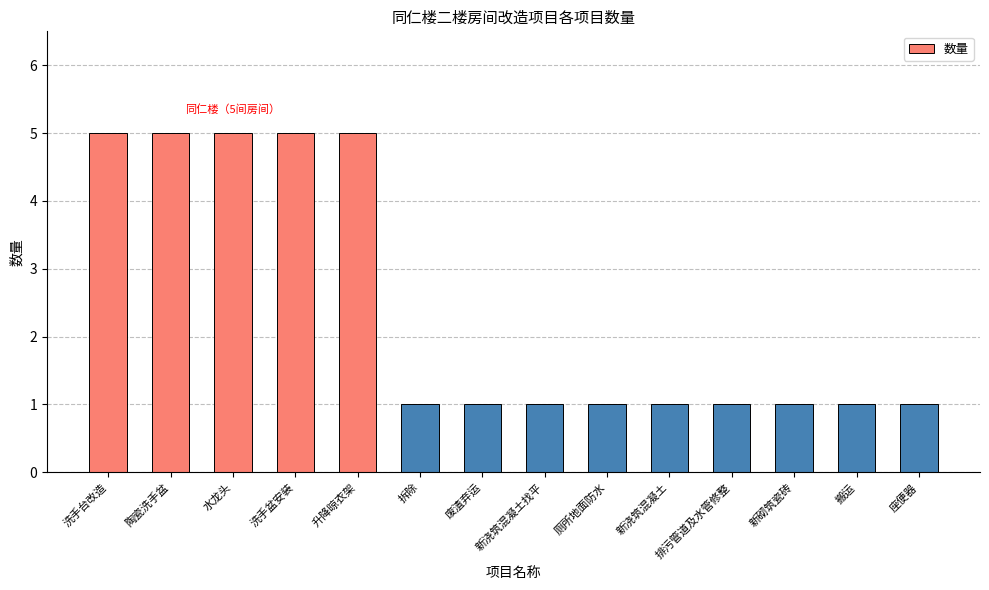

How many series are shown in this chart?

1